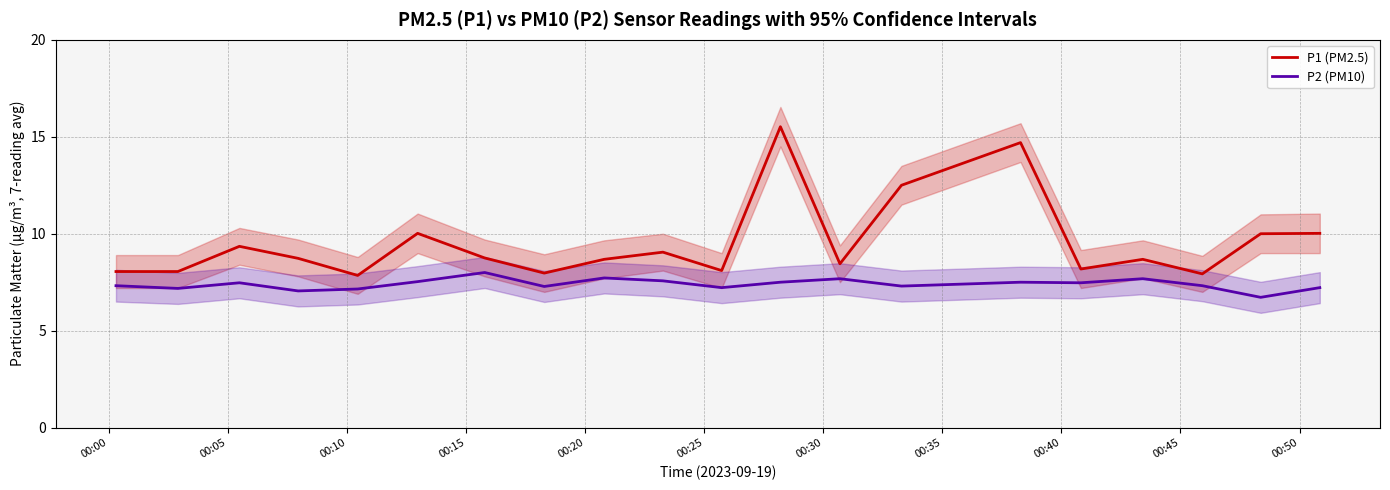

What is the maximum value for P2 (PM10)?

8.0